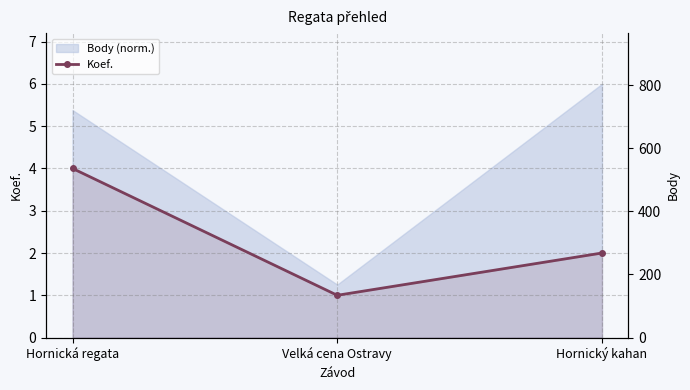

List the series in order of their peak value, lowest first.

Koef., Body